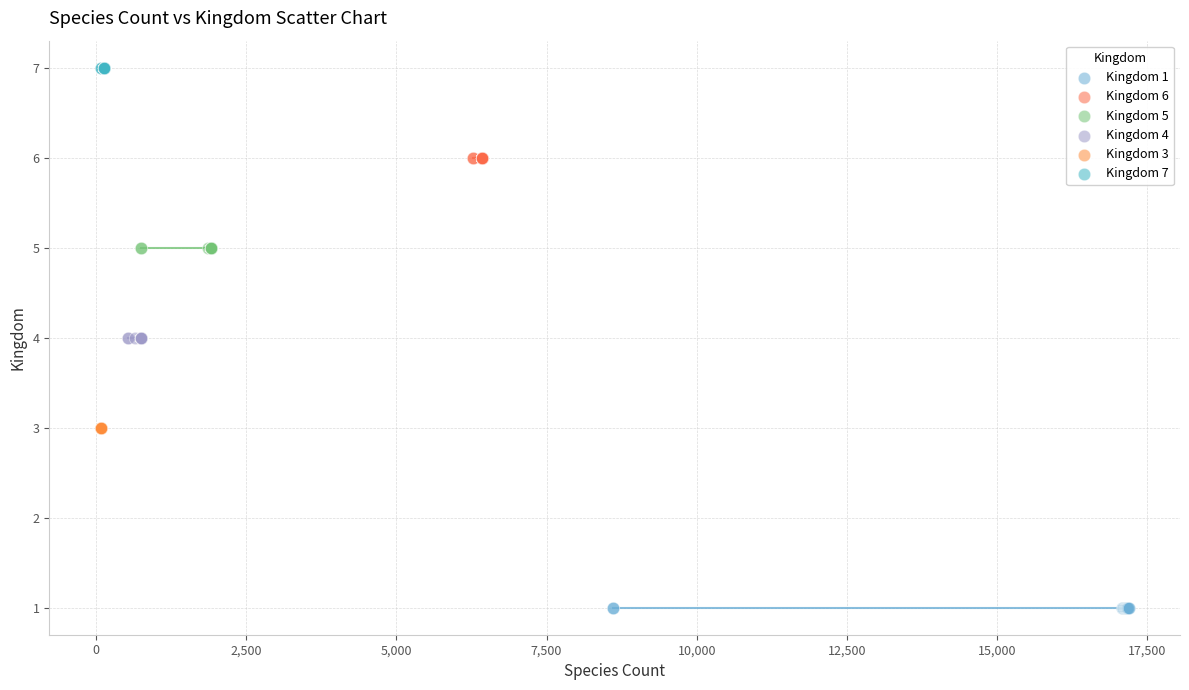

Which series contains the highest Y value?

Kingdom 7